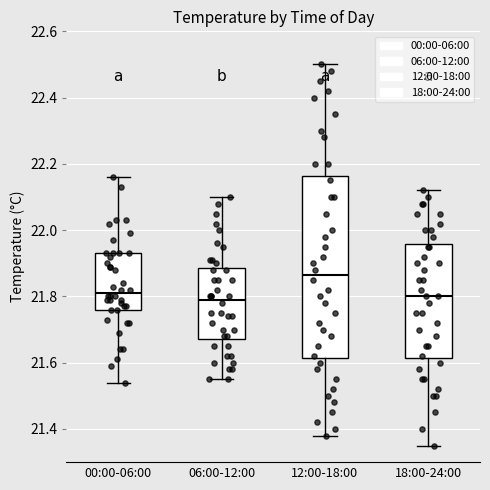

Which box's median line is the highest?

12:00-18:00